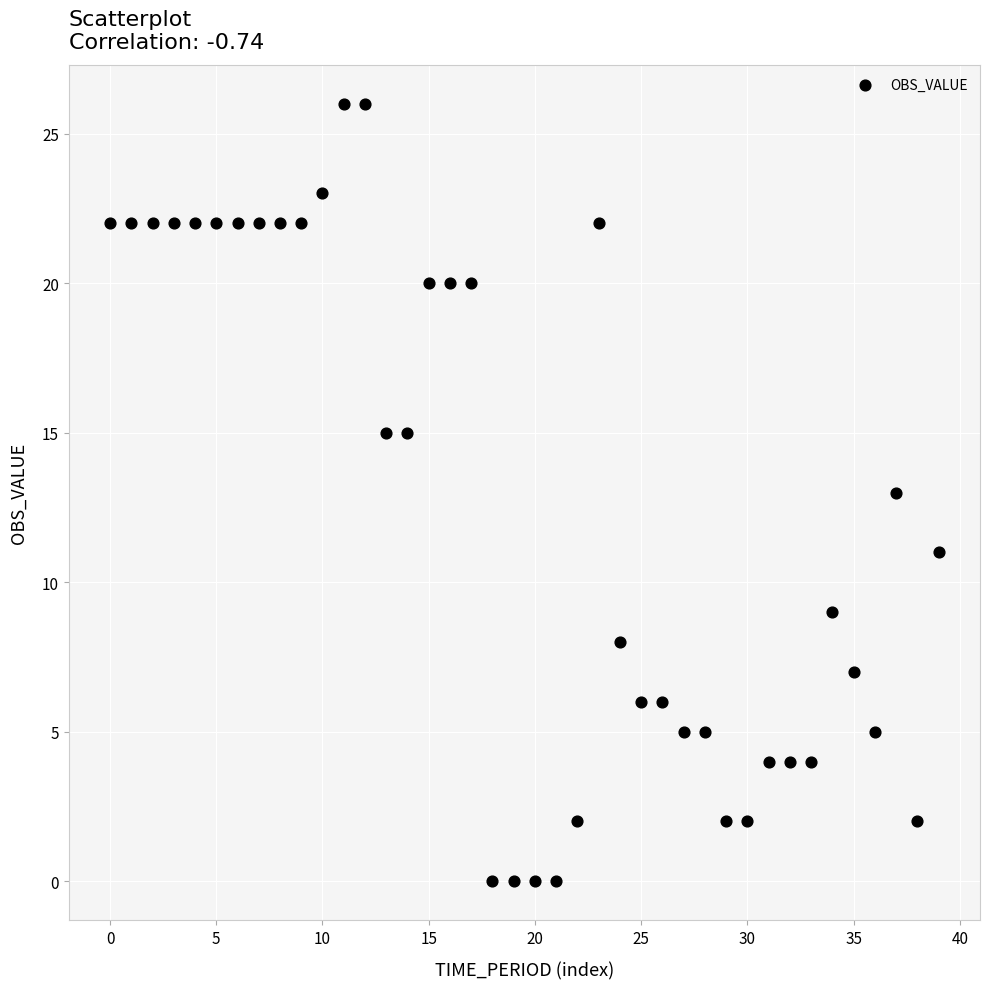

What is the range of Y values (max minus min)?

26